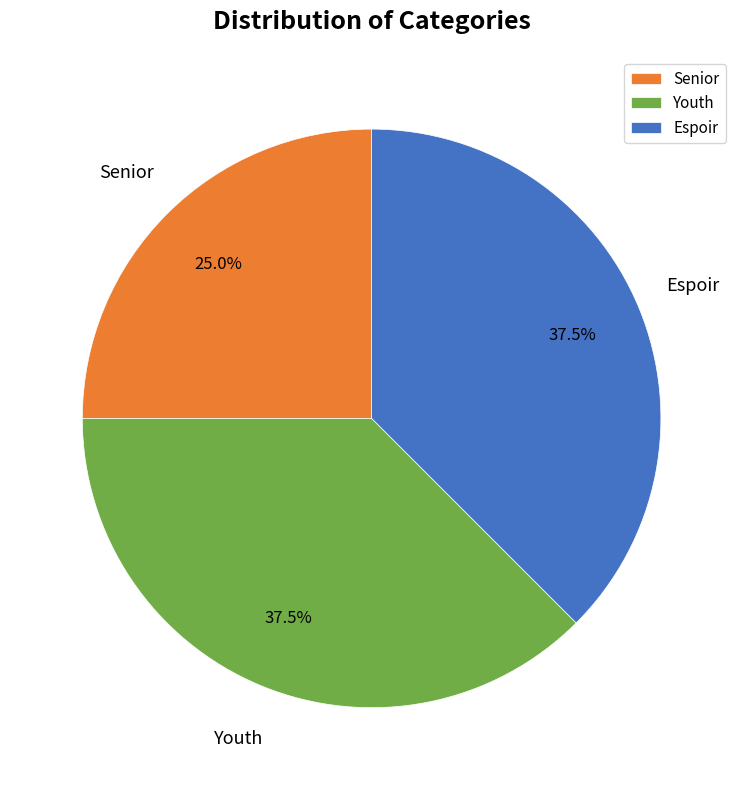

Which category has the smallest portion of the pie?

Senior